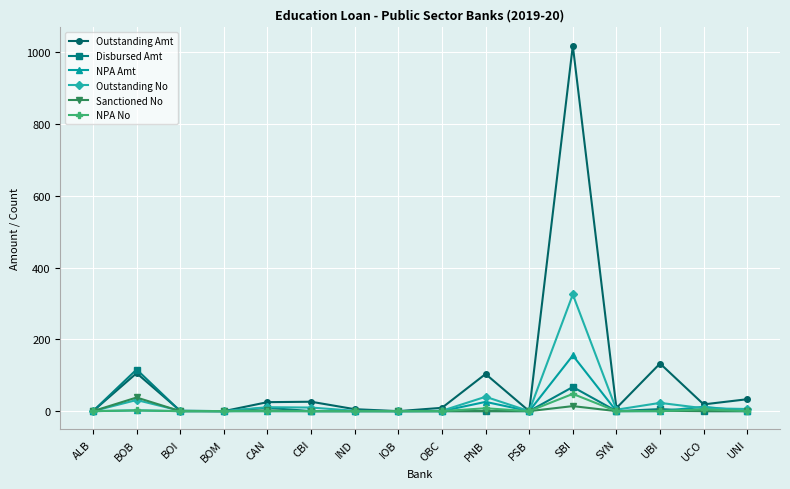

What is the difference between the highest and lowest values at PNB?

103.5